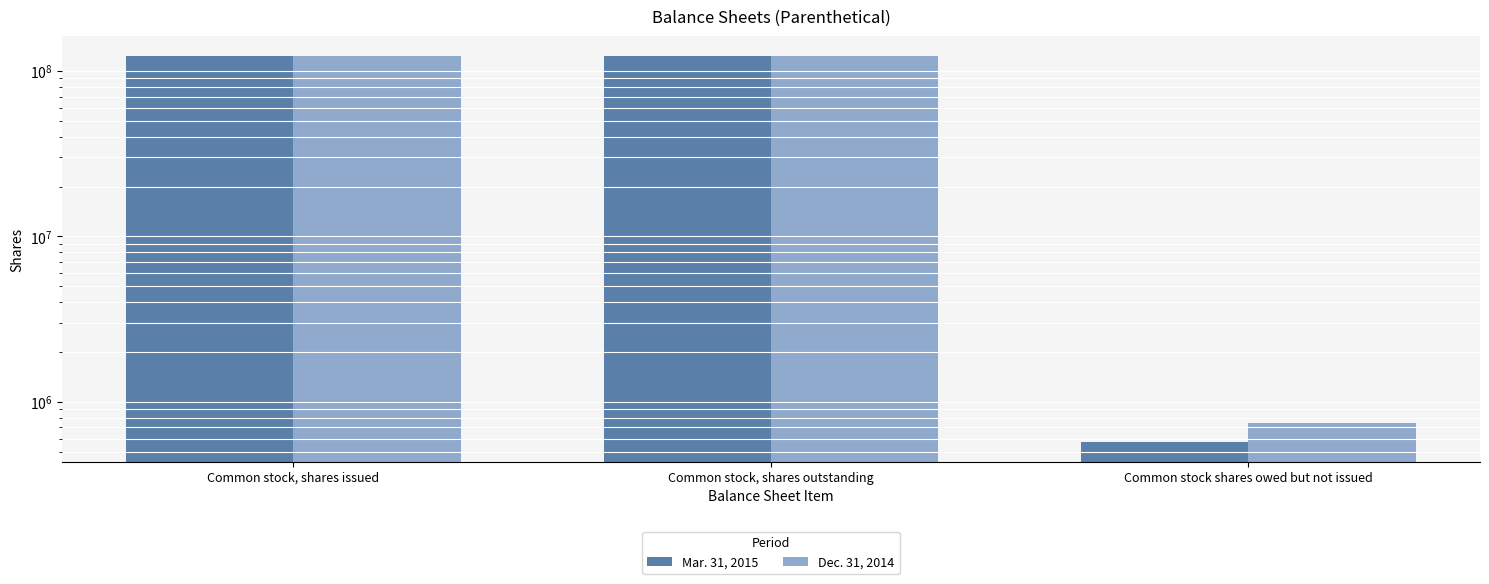

What is the minimum value for Mar. 31, 2015?

568750